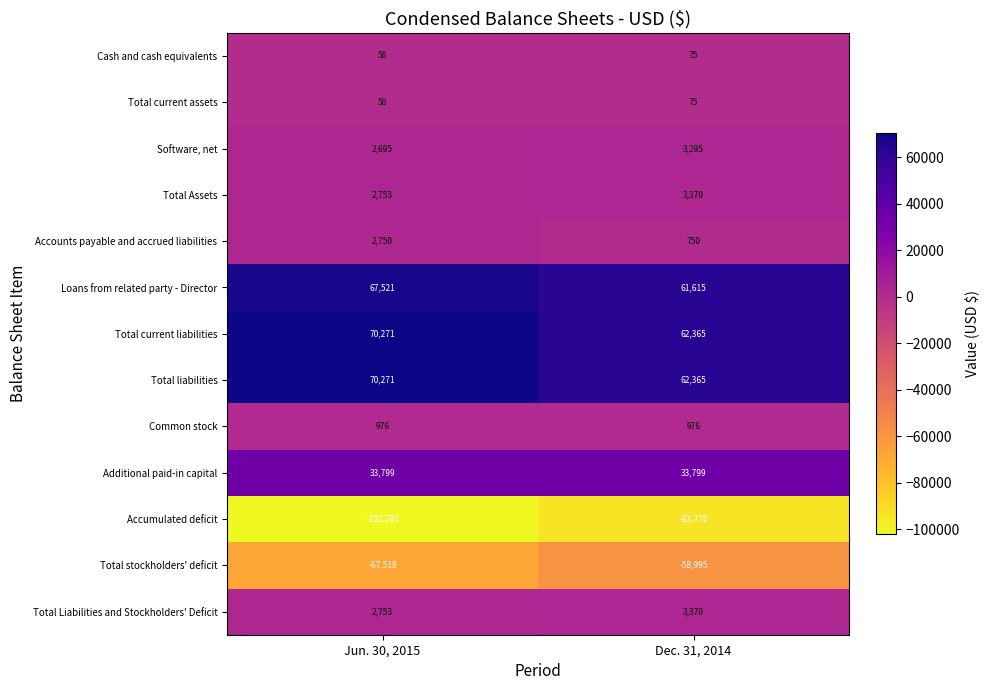

Read the Total current liabilities value at Dec. 31, 2014.

62365